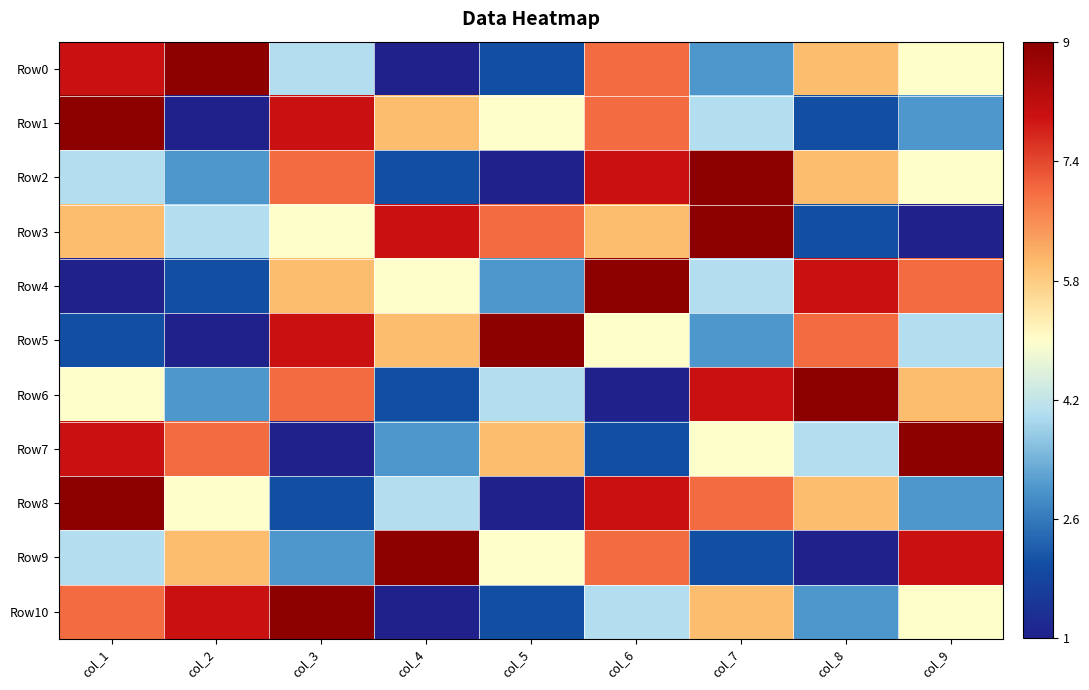

Reading right to left, transcribe all the data shown in this chart.

Row0: col_9=0.5	col_8=0.6	col_7=0.2	col_6=0.8	col_5=0.1	col_4=0.0	col_3=0.4	col_2=1.0	col_1=0.9
Row1: col_9=0.2	col_8=0.1	col_7=0.4	col_6=0.8	col_5=0.5	col_4=0.6	col_3=0.9	col_2=0.0	col_1=1.0
Row2: col_9=0.5	col_8=0.6	col_7=1.0	col_6=0.9	col_5=0.0	col_4=0.1	col_3=0.8	col_2=0.2	col_1=0.4
Row3: col_9=0.0	col_8=0.1	col_7=1.0	col_6=0.6	col_5=0.8	col_4=0.9	col_3=0.5	col_2=0.4	col_1=0.6
Row4: col_9=0.8	col_8=0.9	col_7=0.4	col_6=1.0	col_5=0.2	col_4=0.5	col_3=0.6	col_2=0.1	col_1=0.0
Row5: col_9=0.4	col_8=0.8	col_7=0.2	col_6=0.5	col_5=1.0	col_4=0.6	col_3=0.9	col_2=0.0	col_1=0.1
Row6: col_9=0.6	col_8=1.0	col_7=0.9	col_6=0.0	col_5=0.4	col_4=0.1	col_3=0.8	col_2=0.2	col_1=0.5
Row7: col_9=1.0	col_8=0.4	col_7=0.5	col_6=0.1	col_5=0.6	col_4=0.2	col_3=0.0	col_2=0.8	col_1=0.9
Row8: col_9=0.2	col_8=0.6	col_7=0.8	col_6=0.9	col_5=0.0	col_4=0.4	col_3=0.1	col_2=0.5	col_1=1.0
Row9: col_9=0.9	col_8=0.0	col_7=0.1	col_6=0.8	col_5=0.5	col_4=1.0	col_3=0.2	col_2=0.6	col_1=0.4
Row10: col_9=0.5	col_8=0.2	col_7=0.6	col_6=0.4	col_5=0.1	col_4=0.0	col_3=1.0	col_2=0.9	col_1=0.8